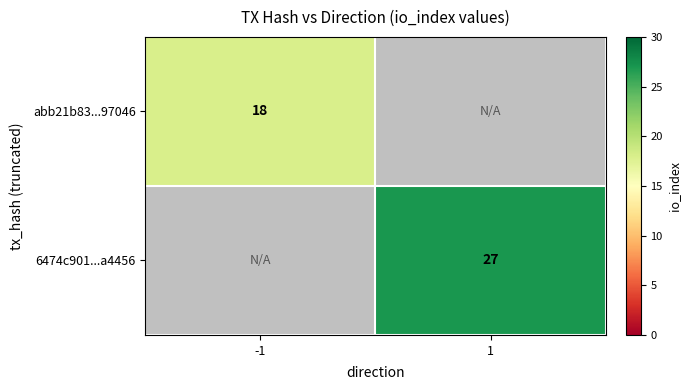

Is it true that abb21b83...97046 equals 4 at -1?

False